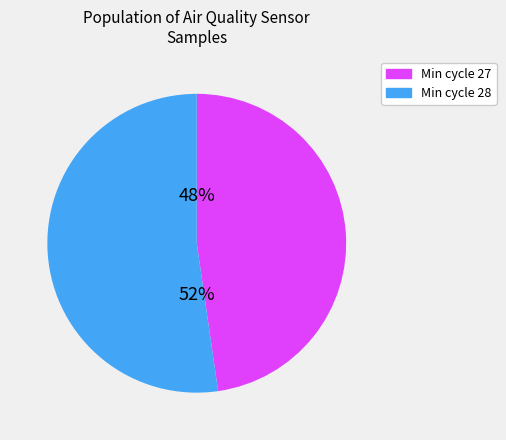

Does any single category account for the majority?

Yes